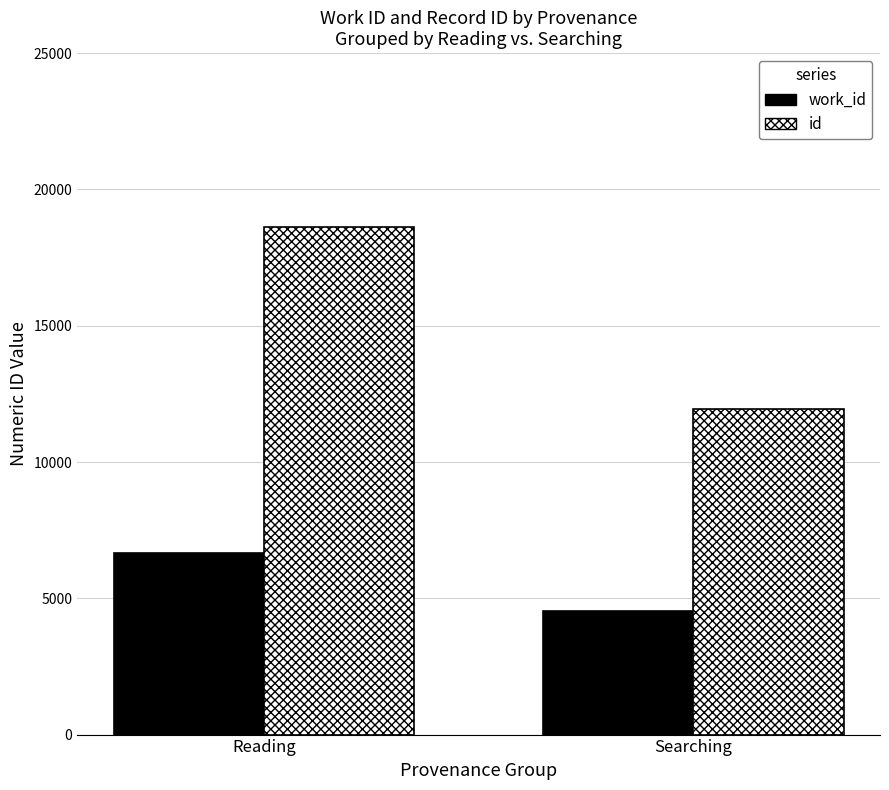

At how many categories does at least one series exceed 12613?

1